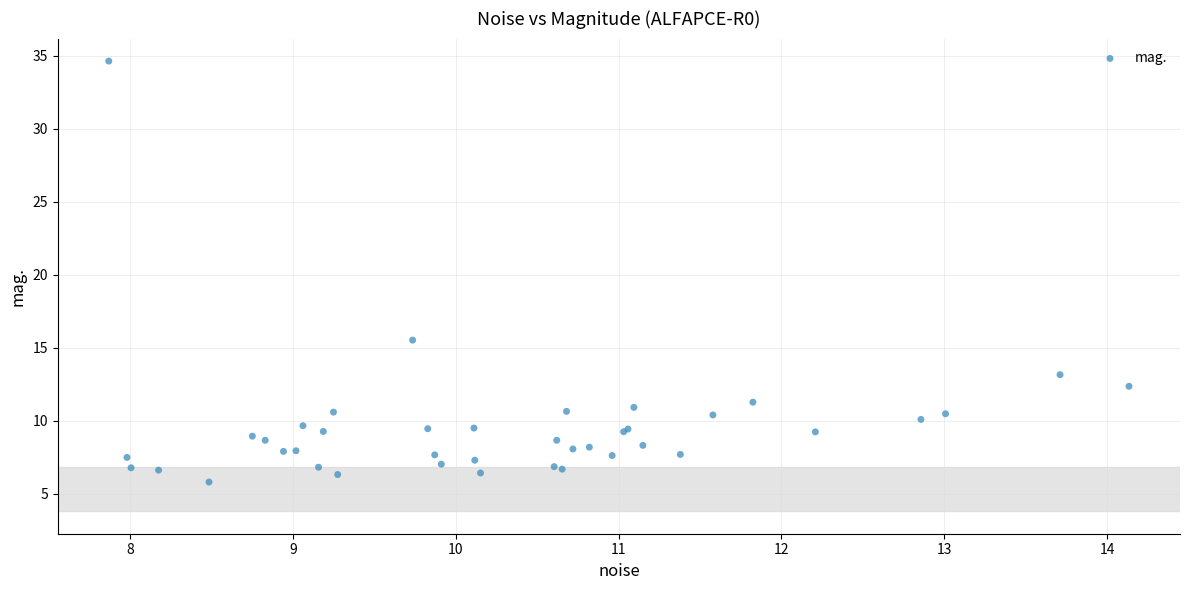

What Y value in the scatter plot is closest to 20?

15.5